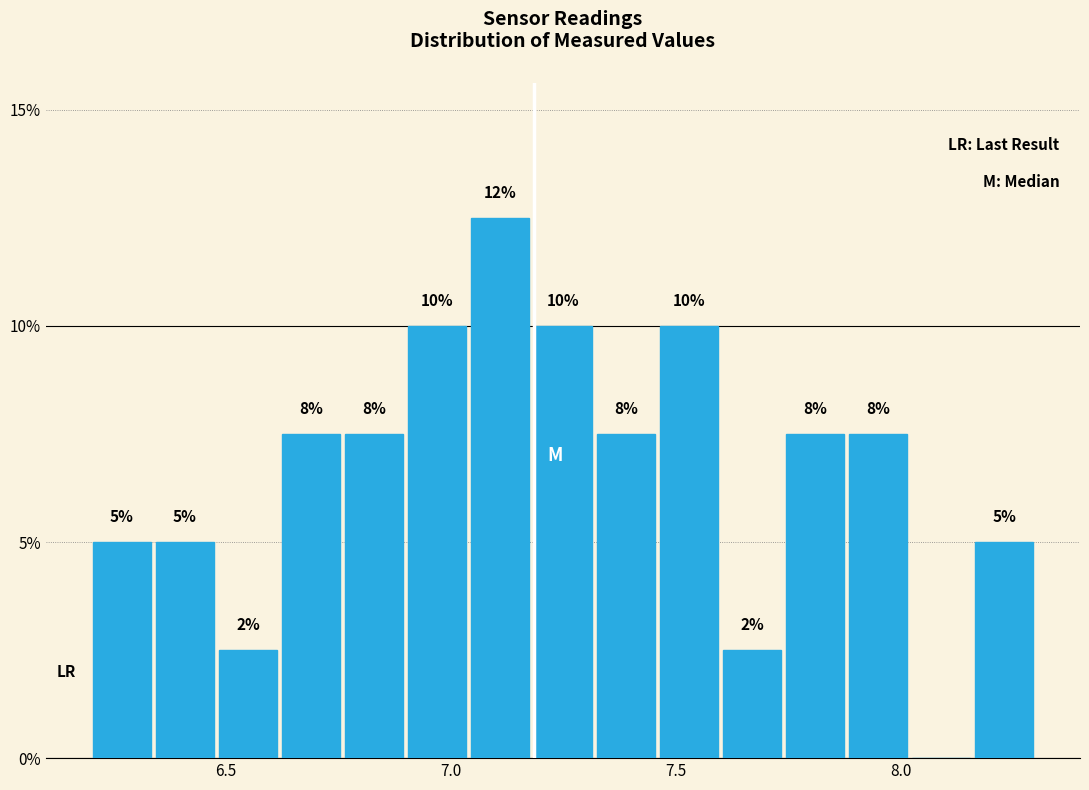

Around what value on the x-axis is the tallest bar? Give the approximate position of its centre, as read against the axis.

7.10